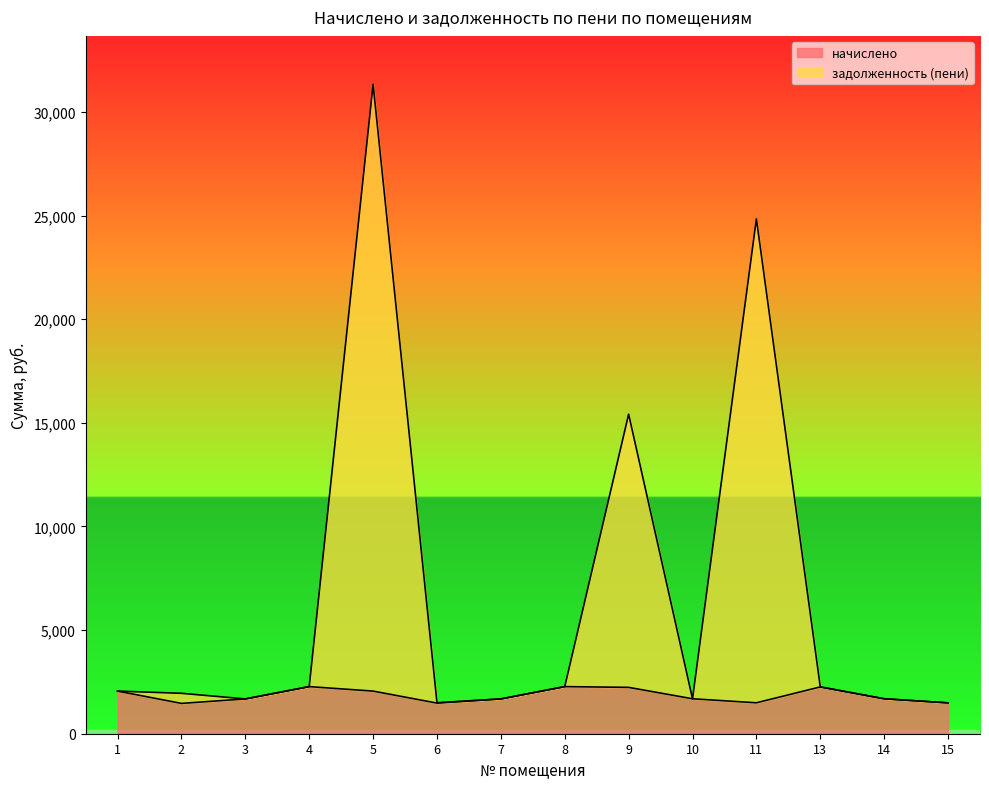

Where is the first local maximum for задолженность (пени)?

5